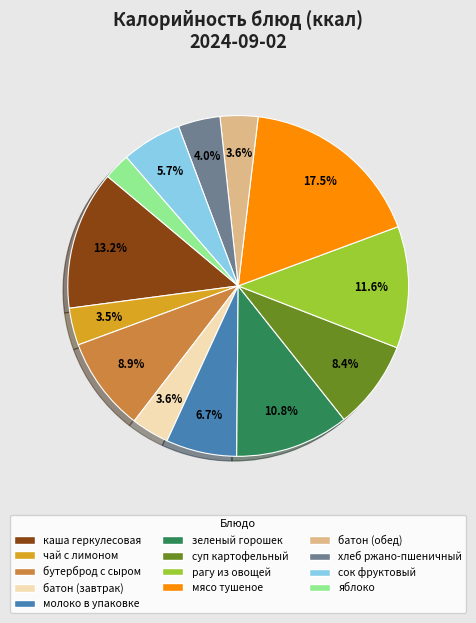

Is it true that хлеб ржано-пшеничный is 4% of the pie?

True